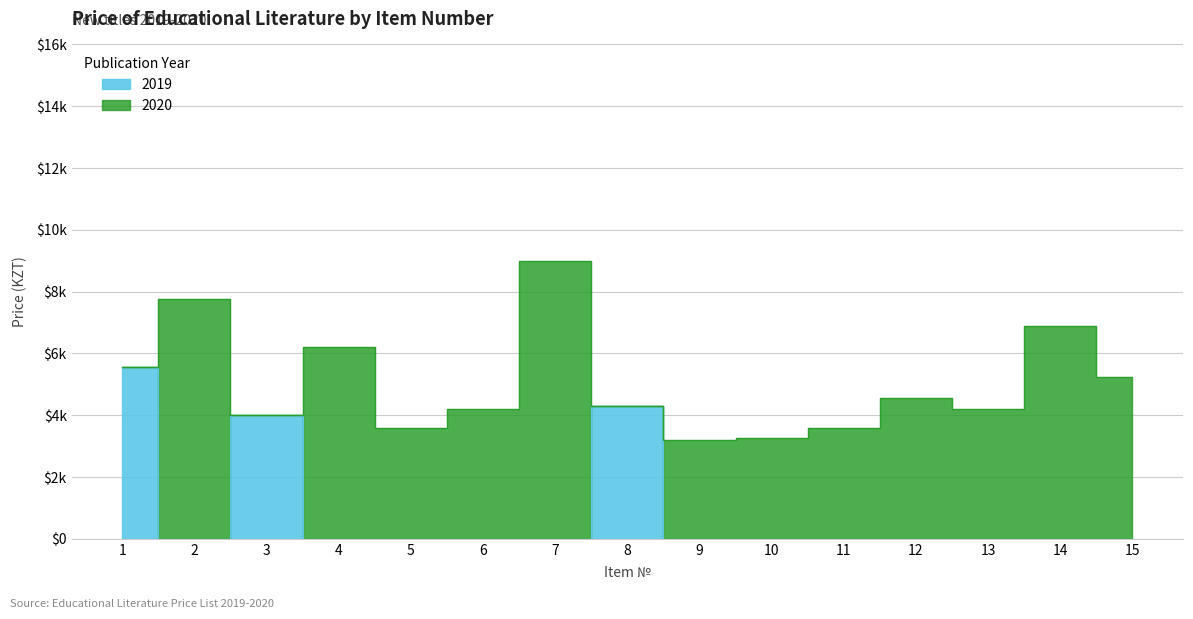

Which category has the highest value in the Year series?

1